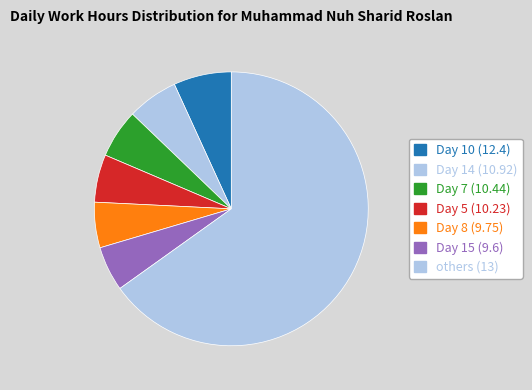

How many segments does this pie chart have?

7